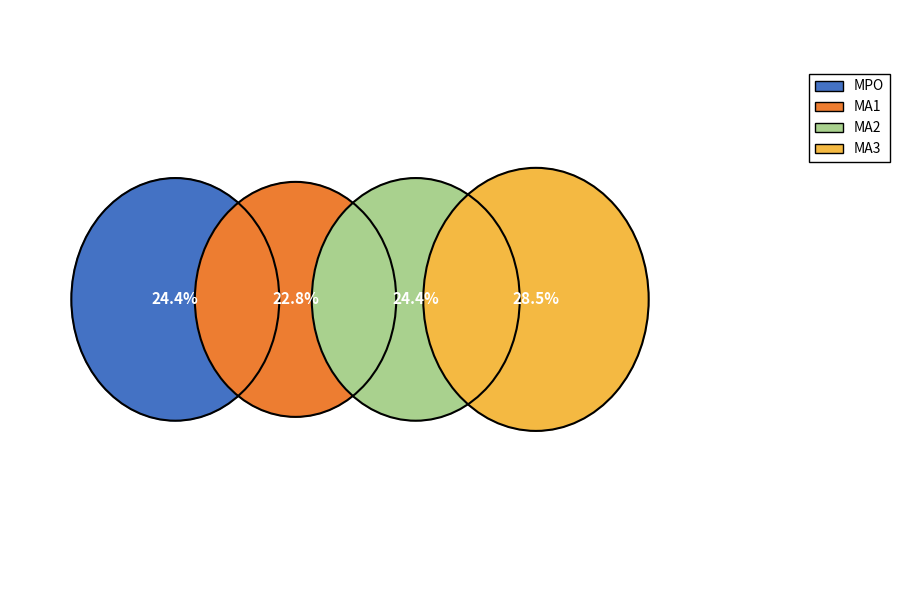

How many slices are in this pie chart?

4